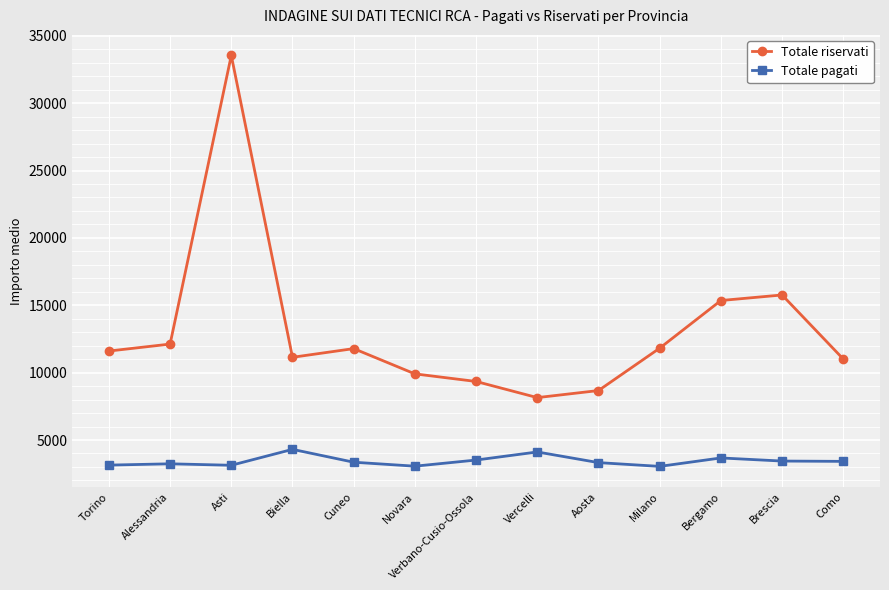

What is the smallest value displayed?

3043